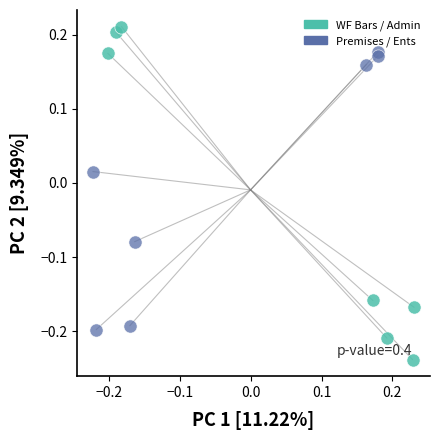

Which series contains the lowest Y value?

WF Bars / Admin